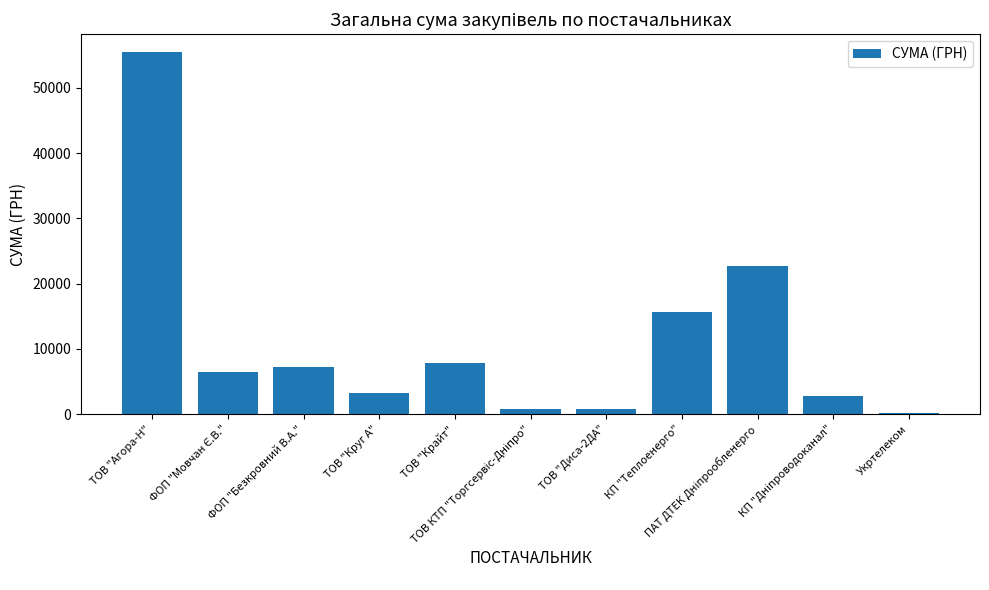

What is the sum of all values?

122785.7